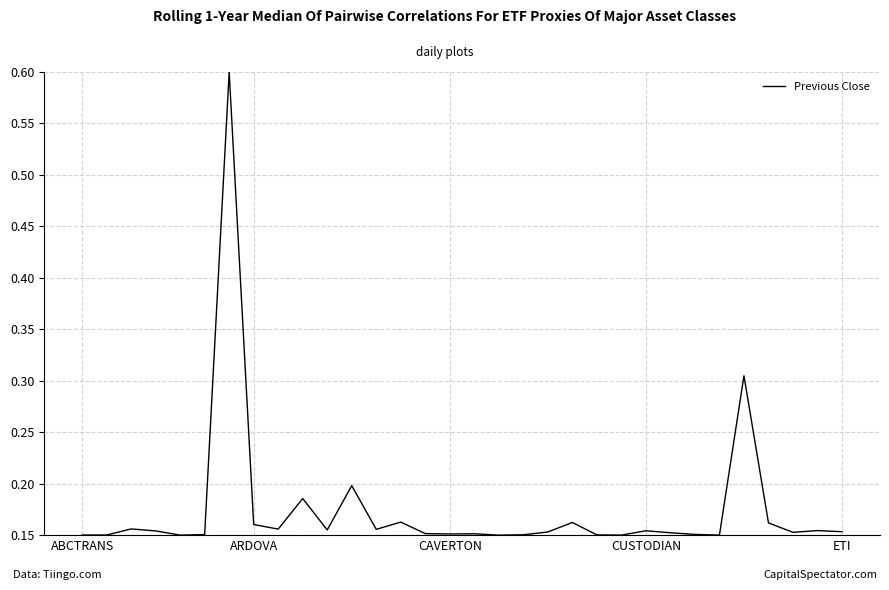

What is the maximum value shown in the chart?

0.6